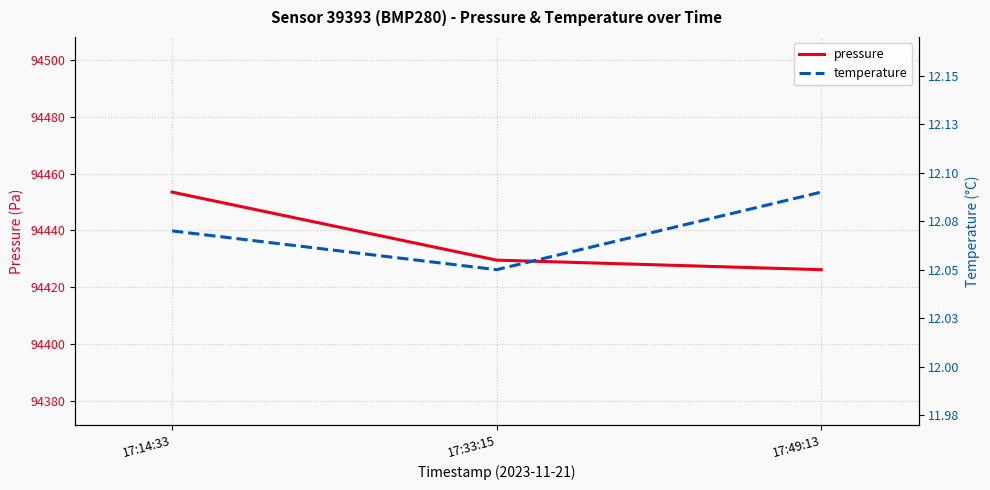

Which series has the largest range (max minus min)?

pressure